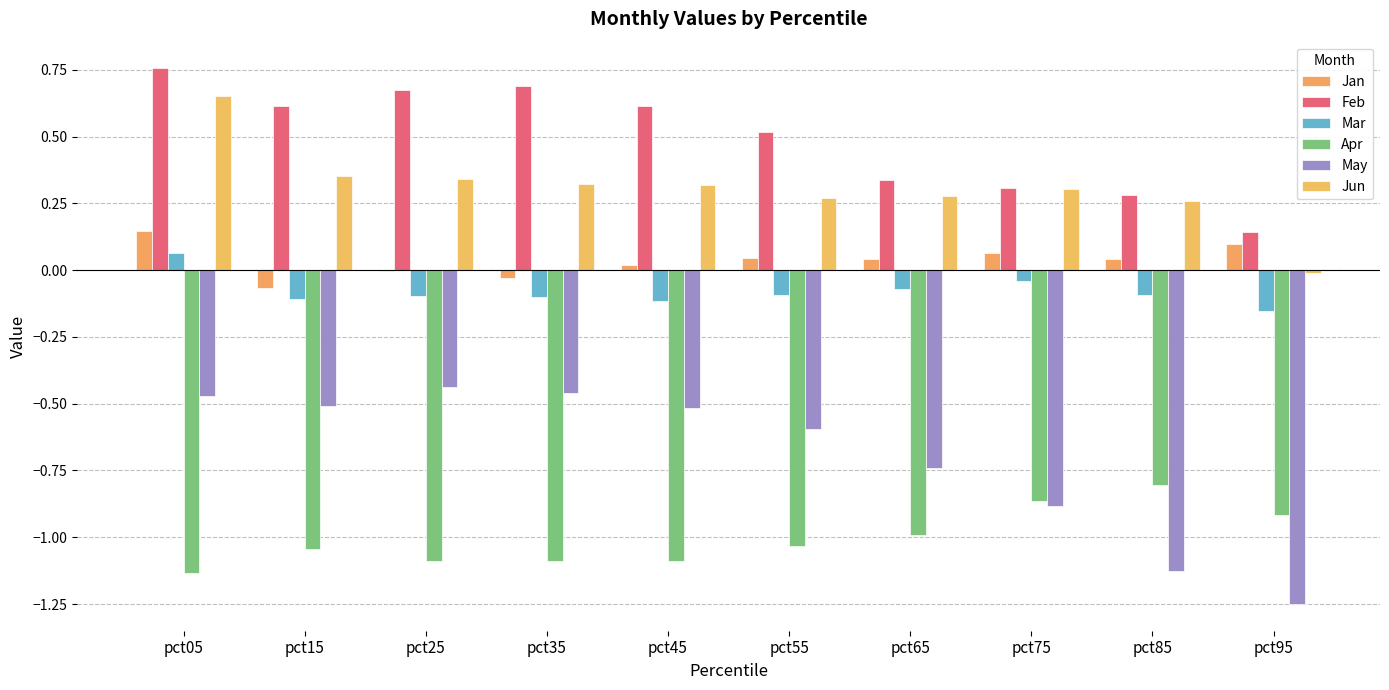

How many data points does each series have?

10